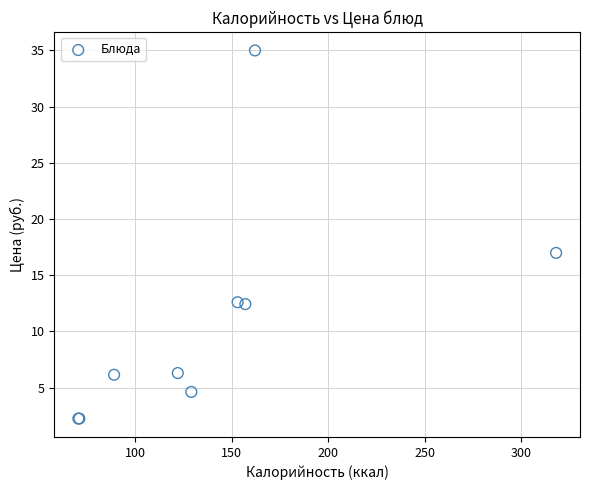

What Y value in the scatter plot is closest to 18?

17.0